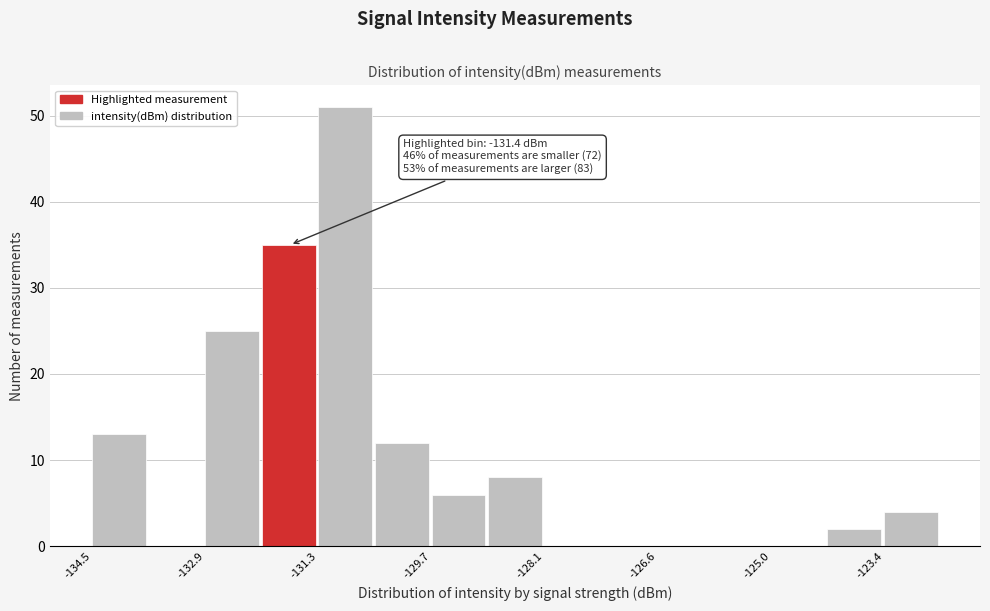

Read against the x-axis, roughly where is the centre of the tallest bar?

-131.0